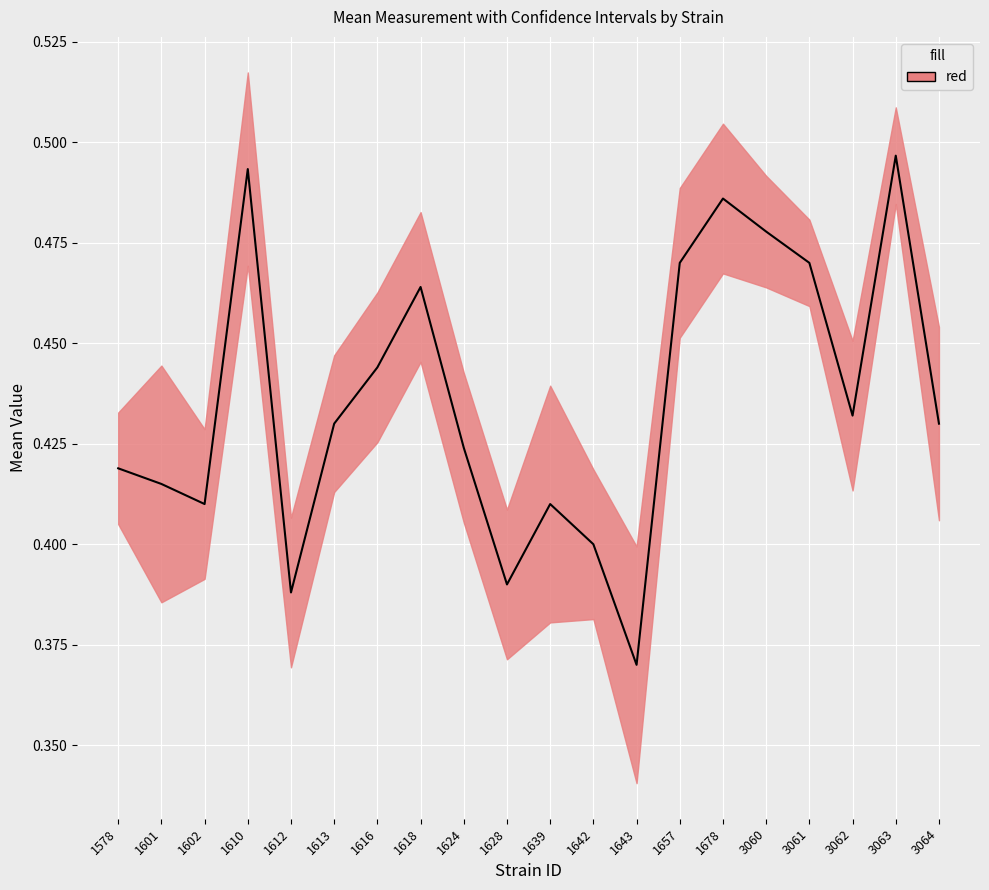

How many values are between 0 and 1?

20